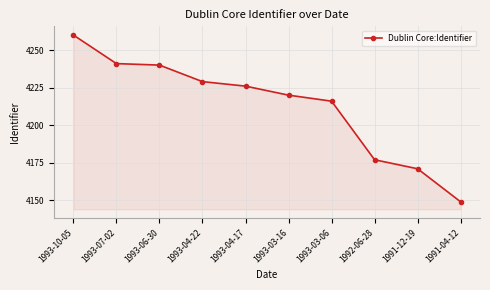

What is the sum of all values?

42129